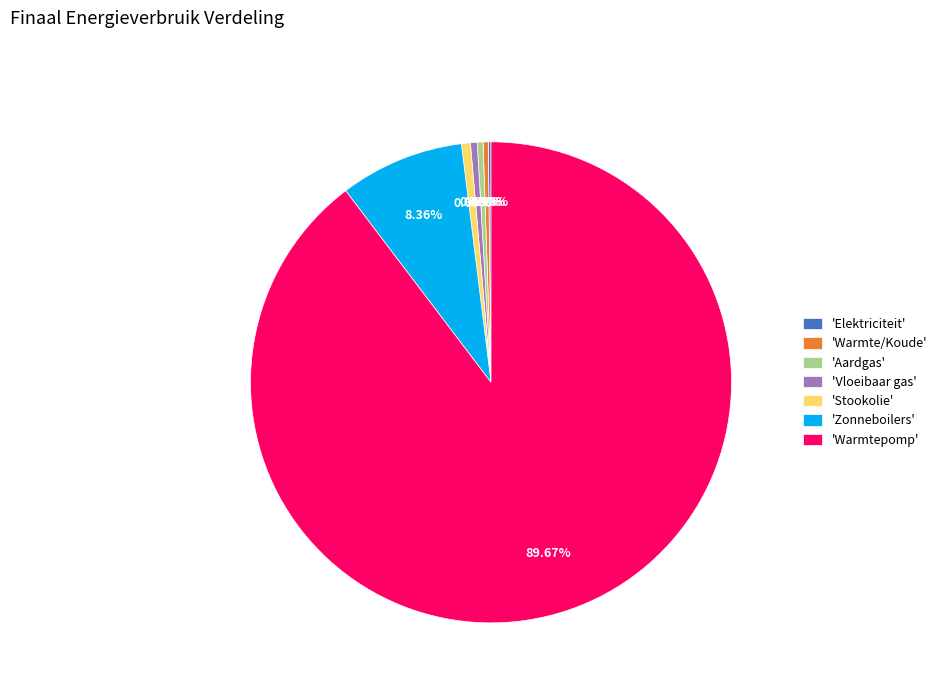

Which category accounts for the majority?

'Warmtepomp'